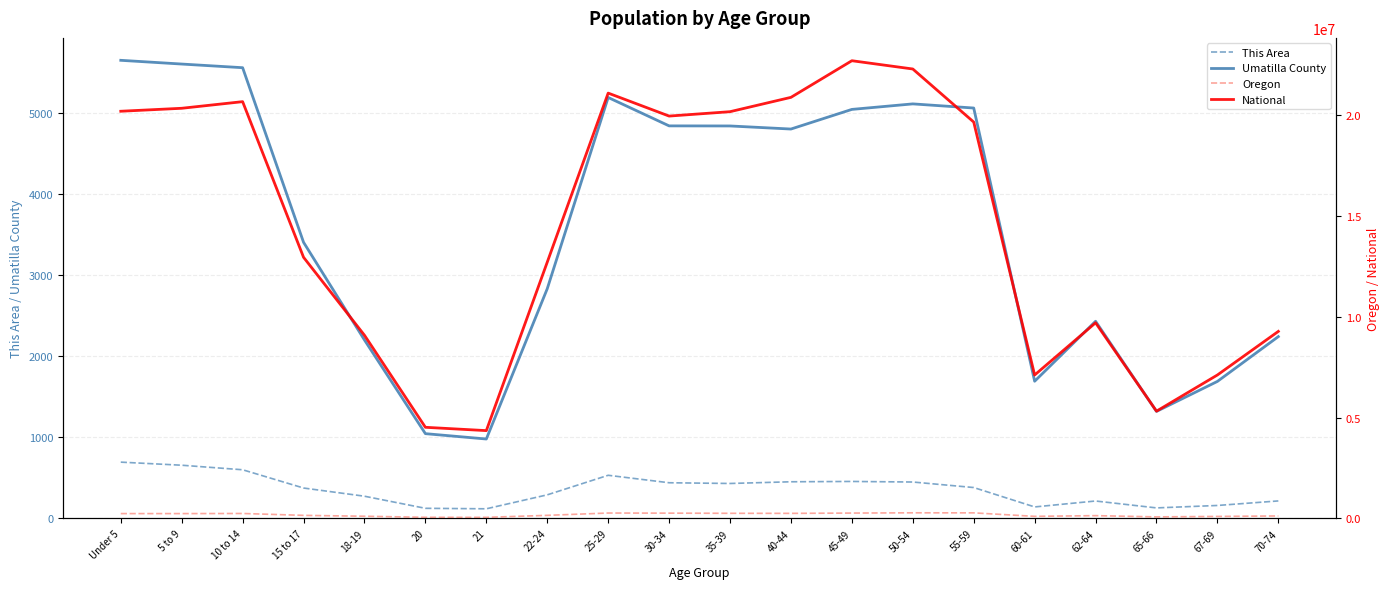

What is the average value of the Oregon series?

179379